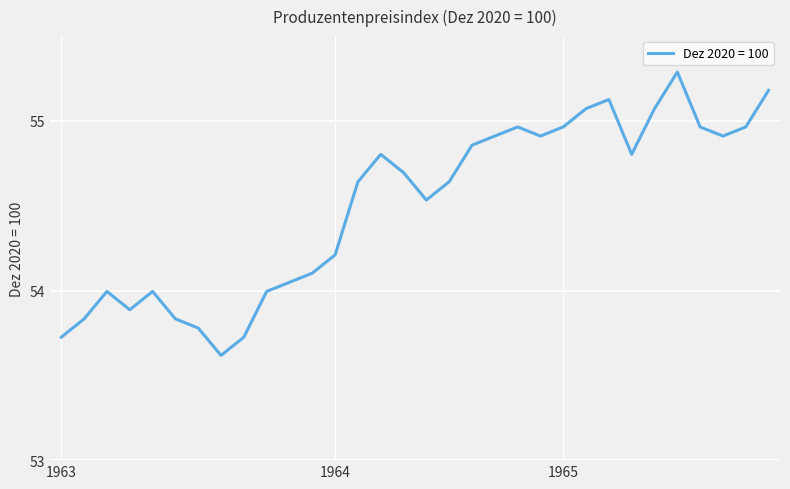

What is the difference between the maximum and minimum values?

1.7